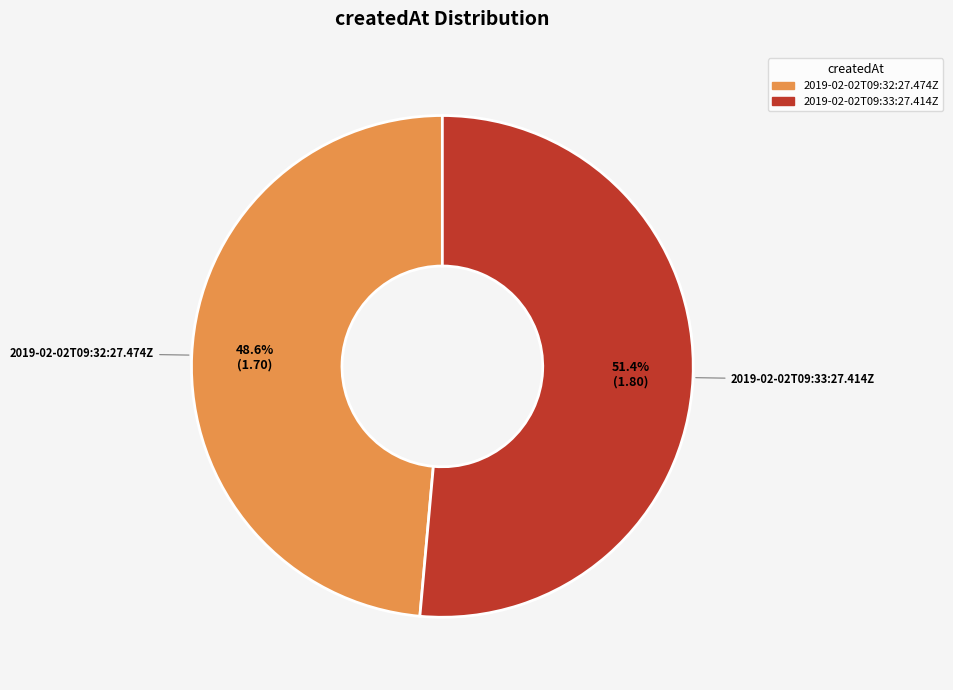

Approximately how many times larger is the value at 2019-02-02T09:32:27.474Z compared to 2019-02-02T09:33:27.414Z?

0.9